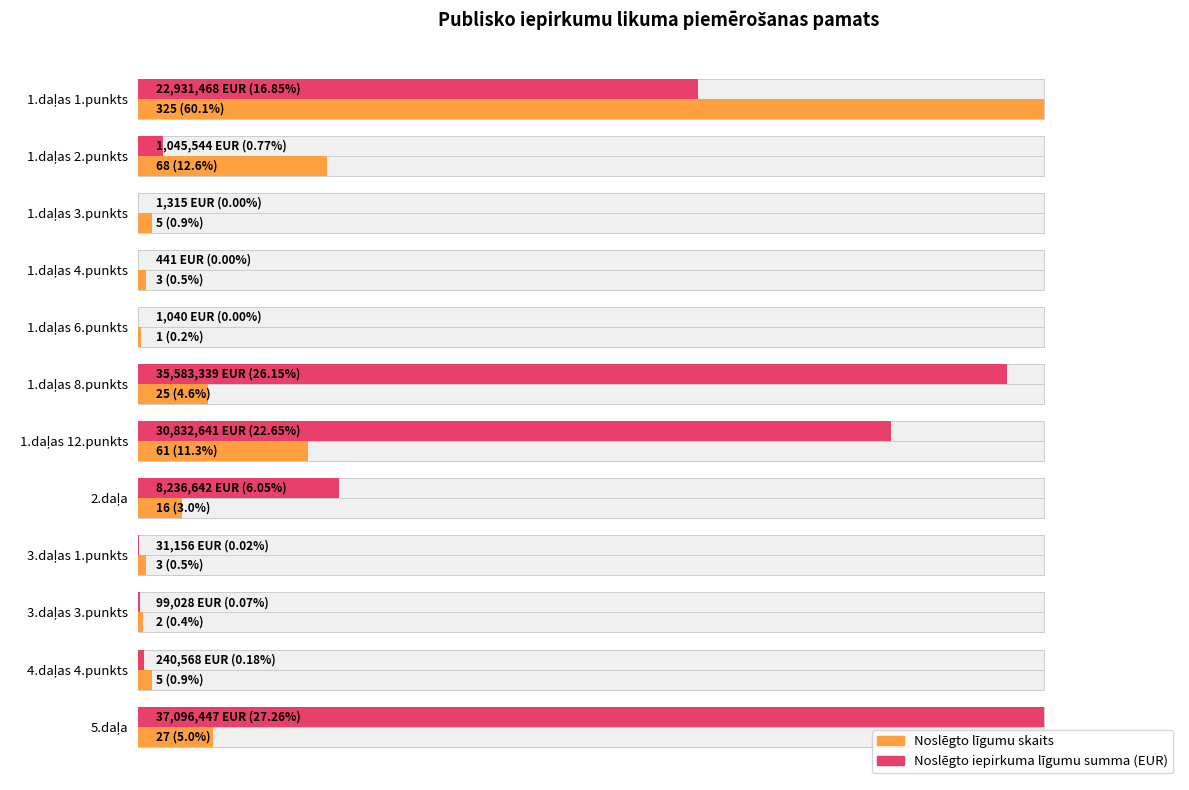

List the series in order of their overall mean, lowest first.

Noslēgto līgumu skaits, Noslēgto iepirkuma līgumu summa (EUR)